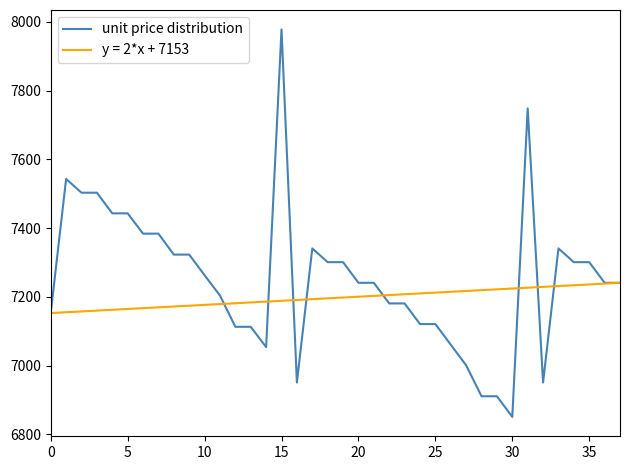

Rank the series by their average value, from highest to lowest.

unit price distribution, y = 2*x + 7153